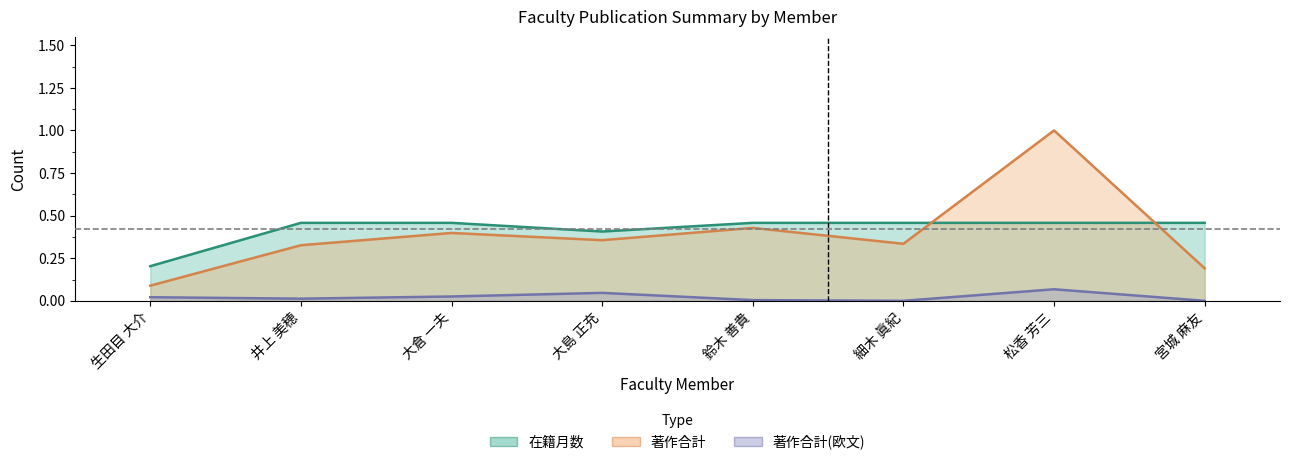

Between 大島 正充 and 大倉 一夫, which is larger?

大倉 一夫